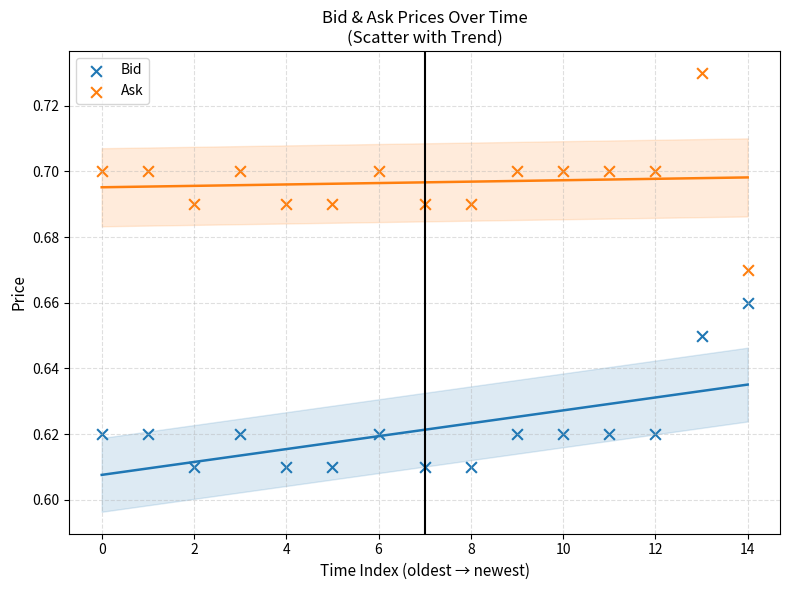

Which series contains the highest Y value?

Ask